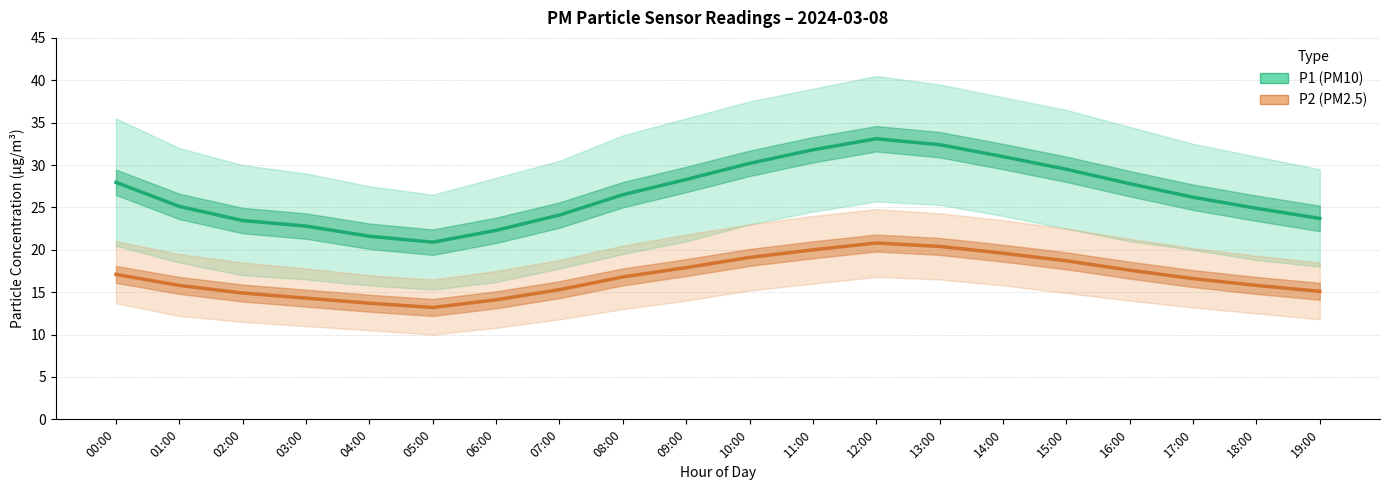

The value of P1 (PM10) at 17:00 is 43.2. True or false?

False